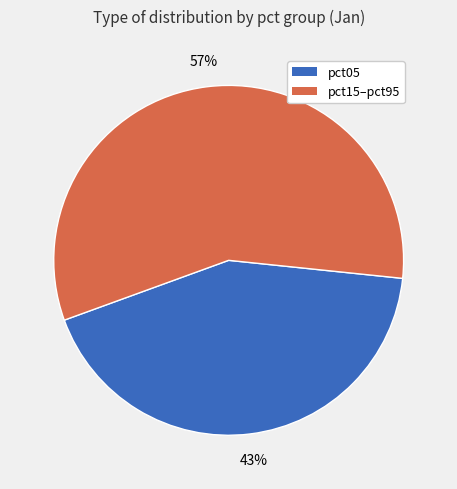

To the nearest percent, what is the difference between the largest and smallest slice percentages?

14%